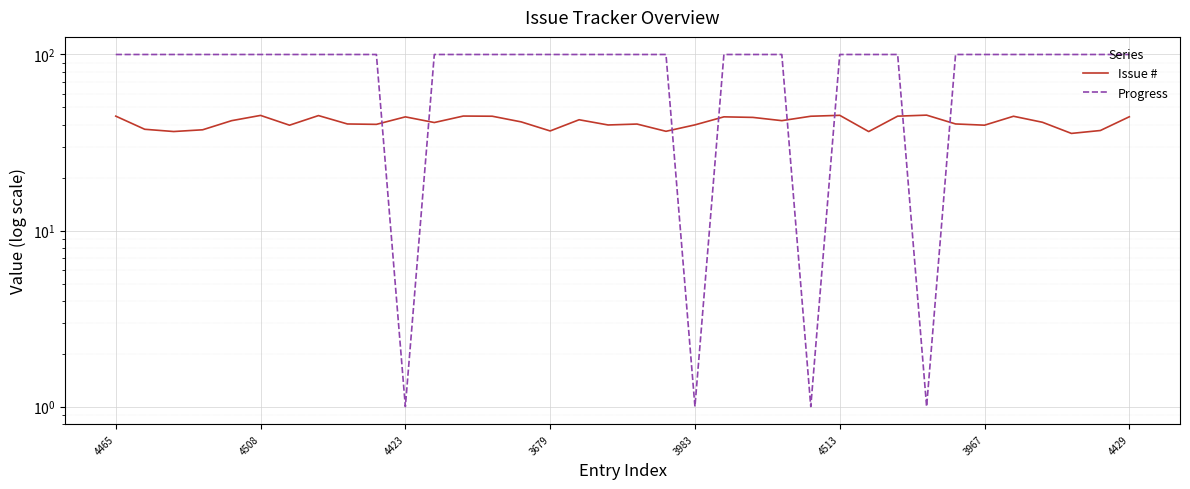

Which category has the highest value across all series?

4465